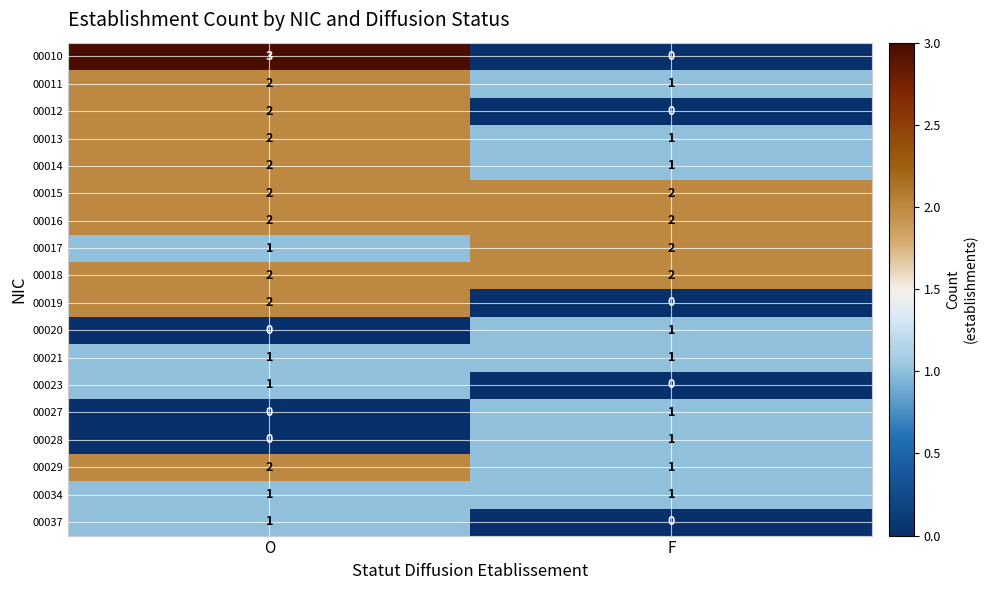

Where is 00017 nearest to the value 1?

O